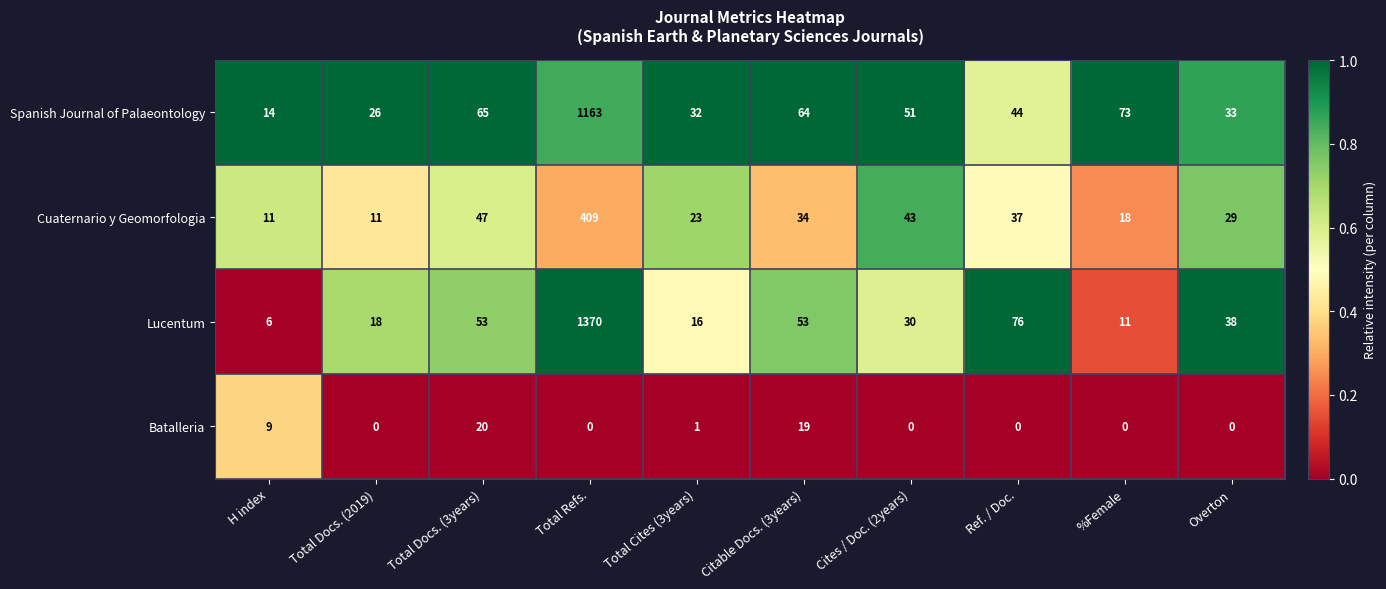

What is the difference between the highest and lowest values at H index?

8